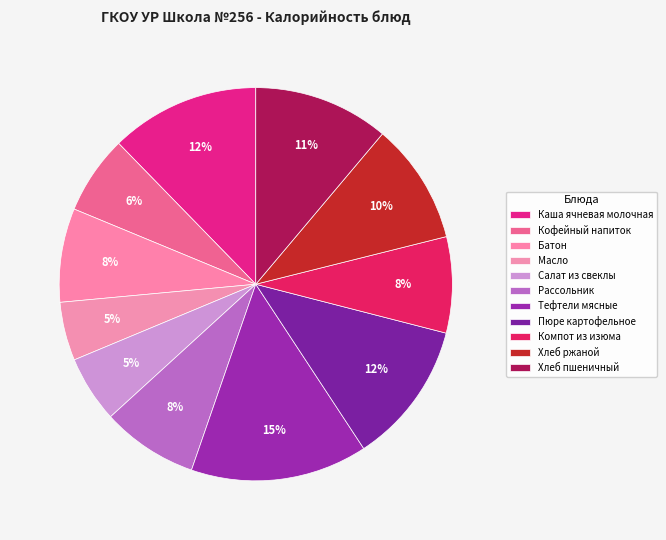

To the nearest percent, what is the combined percentage of Пюре картофельное and Кофейный напиток?

18%